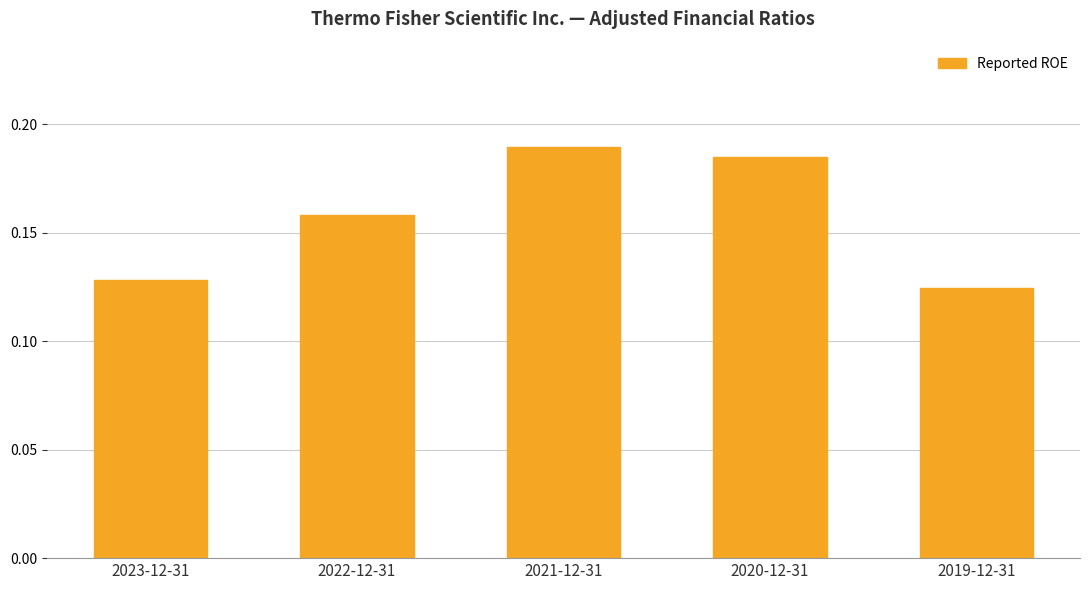

The value at 2021-12-31 is 0.1. True or false?

False